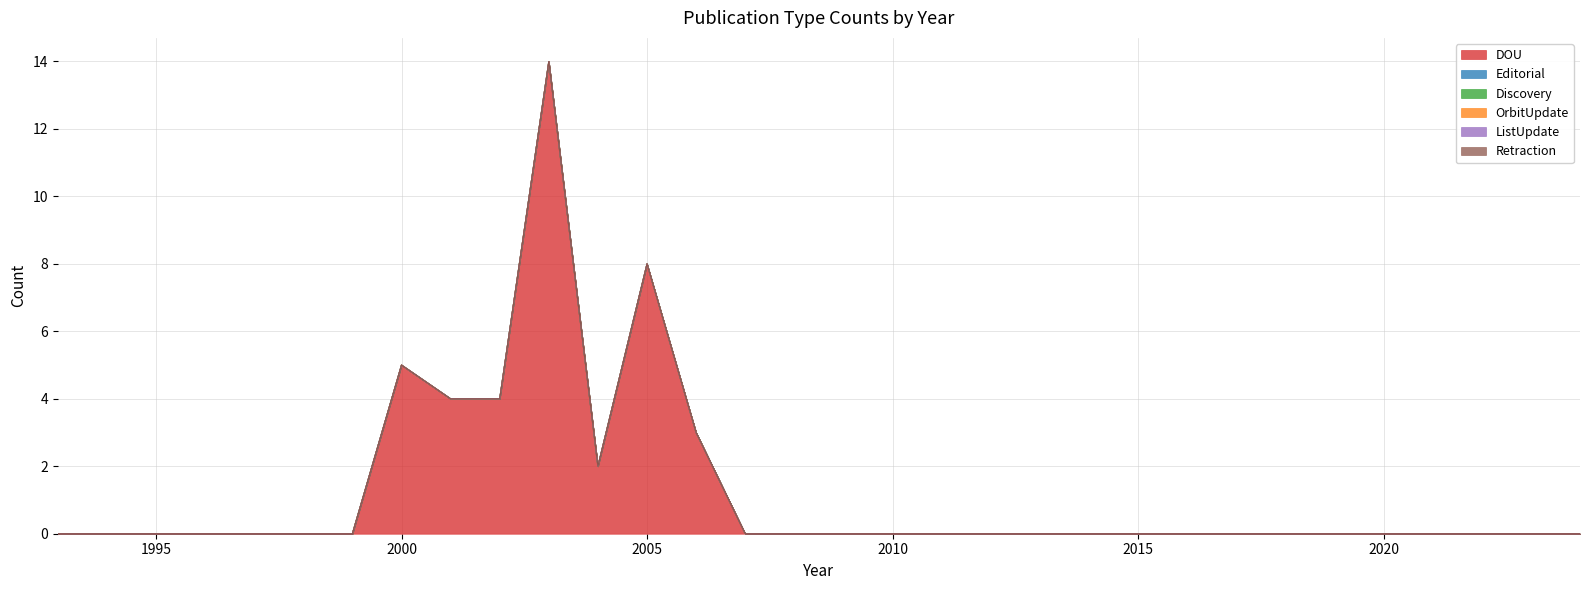

How many distinct data groups are displayed?

6